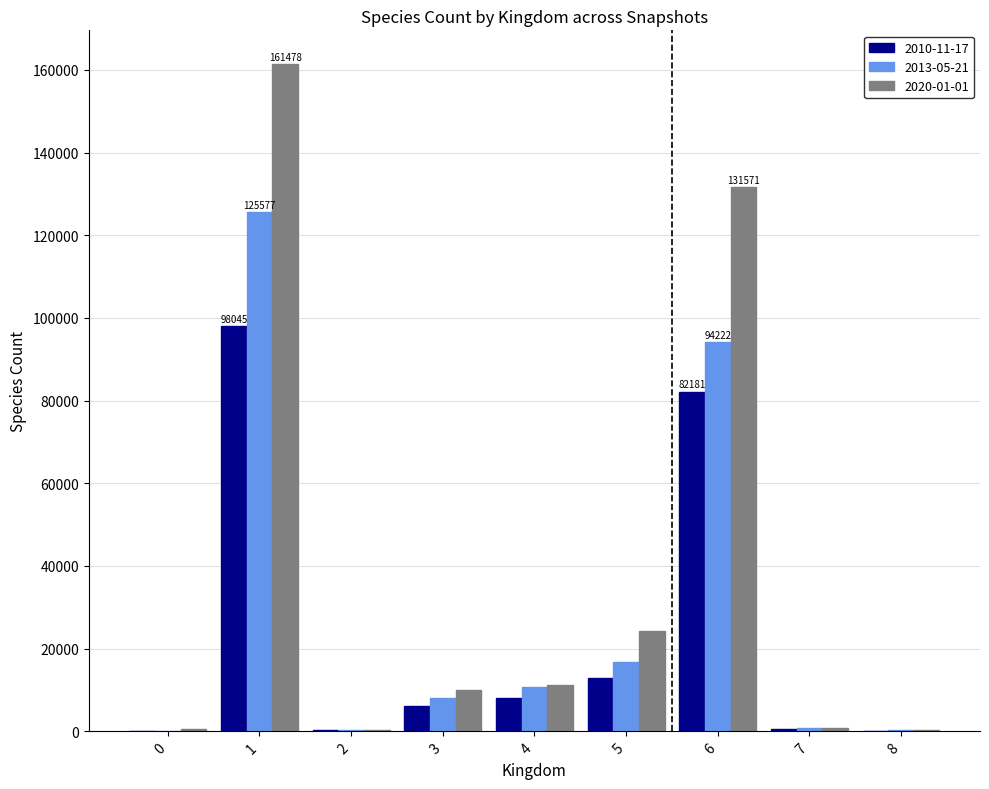

At which label is 2020-01-01 closest to 80868?

6